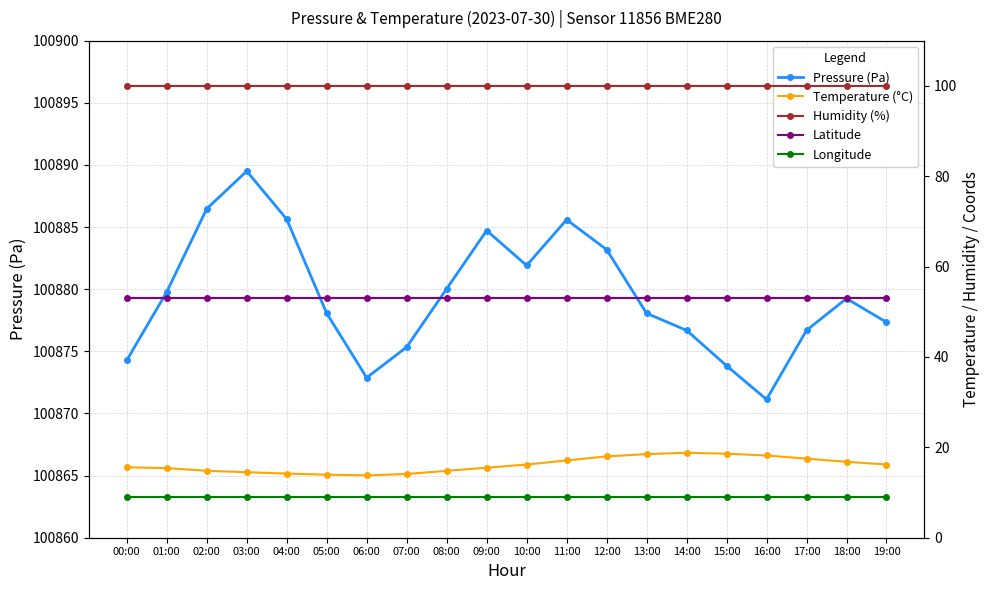

Is this an area chart (filled region under the line)?

No